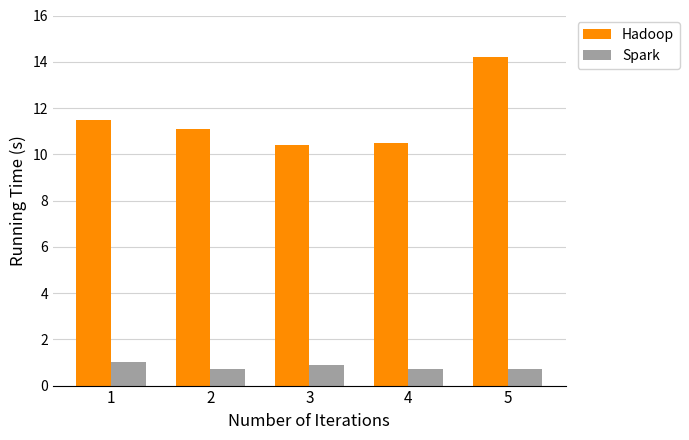

What is the difference between the maximum and minimum values in the Spark series?

0.3